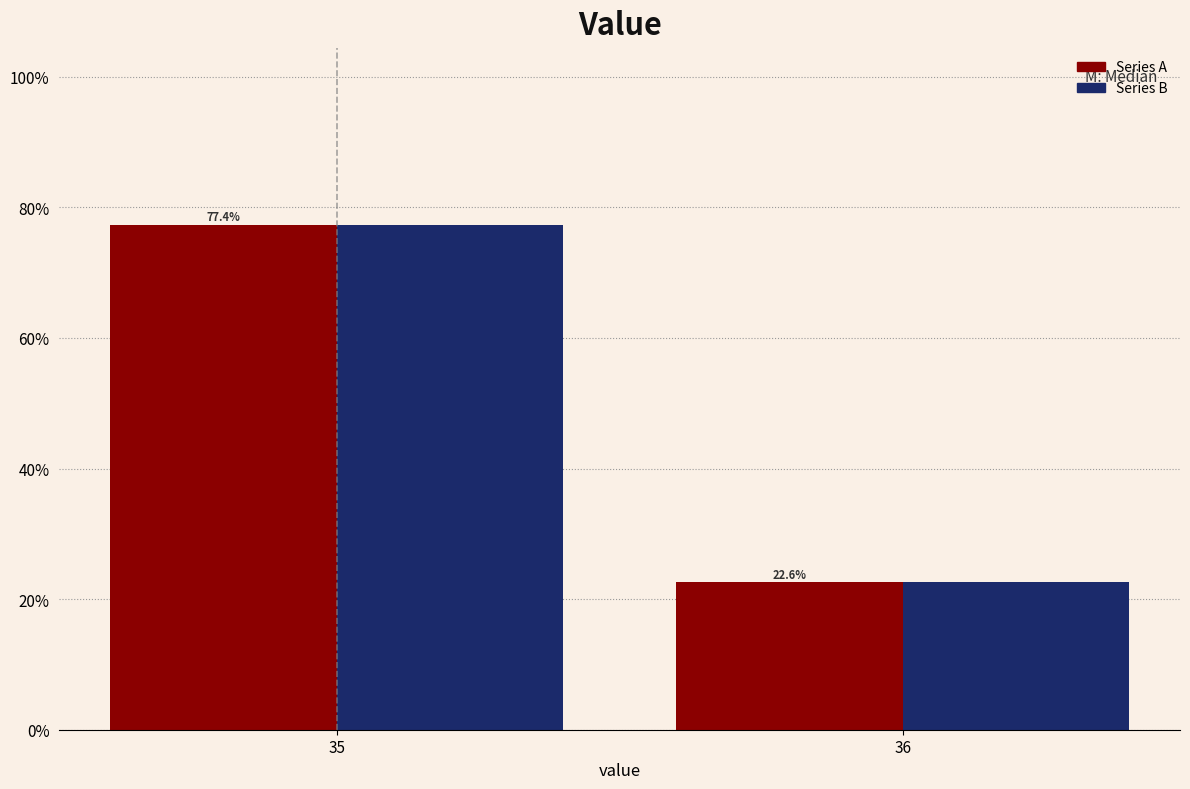

Reading left to right, list all the values displayed in this chart.

Series A: 77.4	22.6
Series B: 77.4	22.6